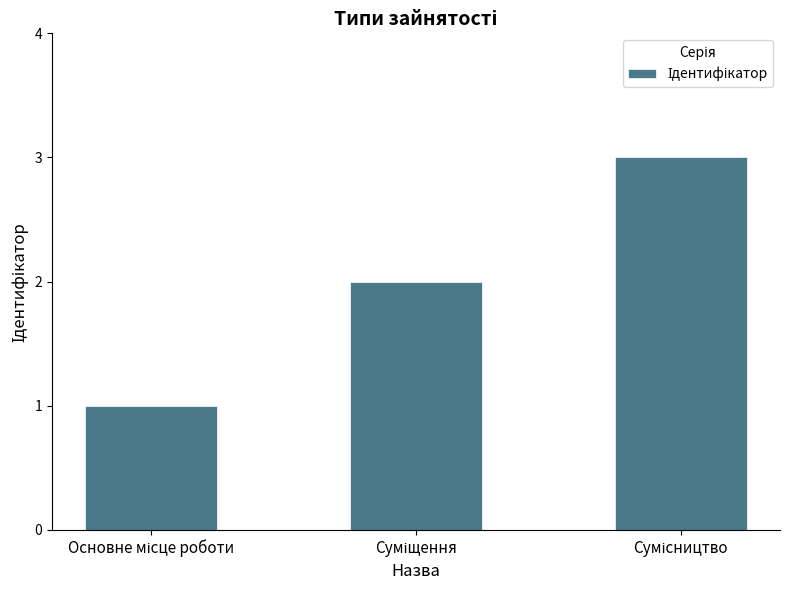

What is the greatest value displayed?

3